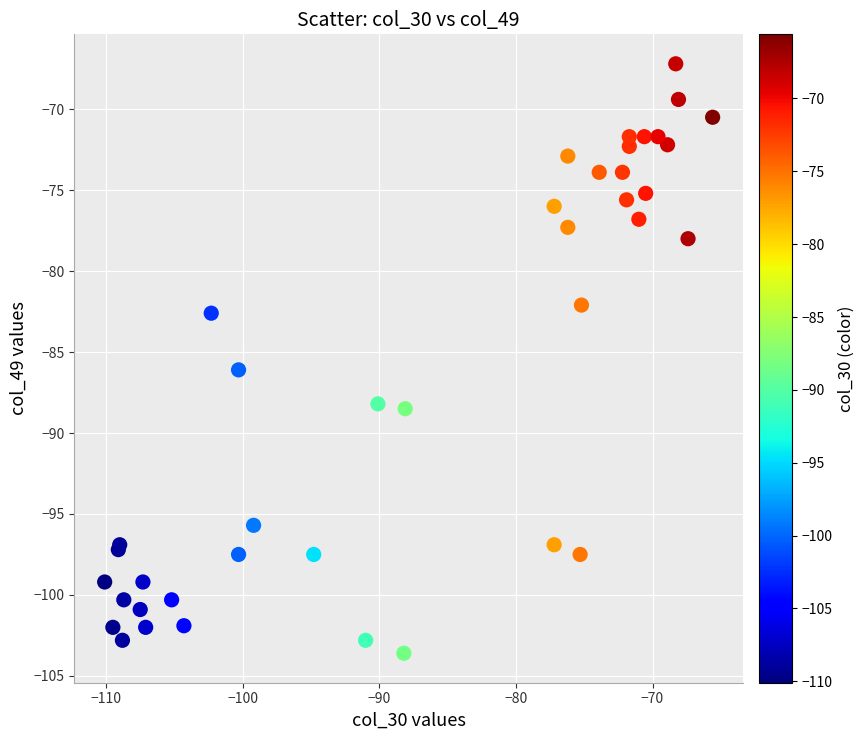

What Y value in the scatter plot is closest to -85?

-86.1